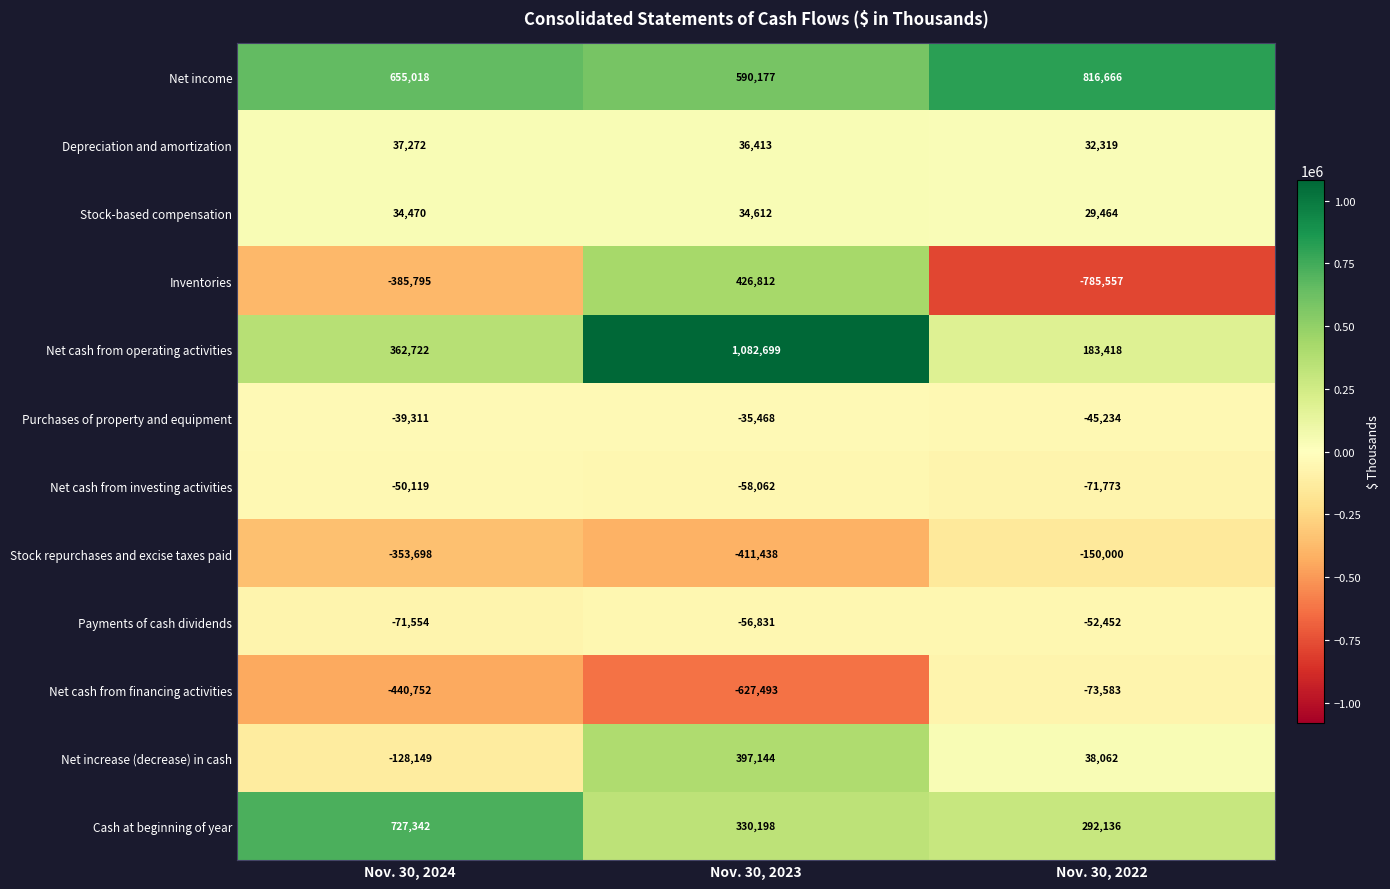

Which series has the widest spread of values?

Inventories